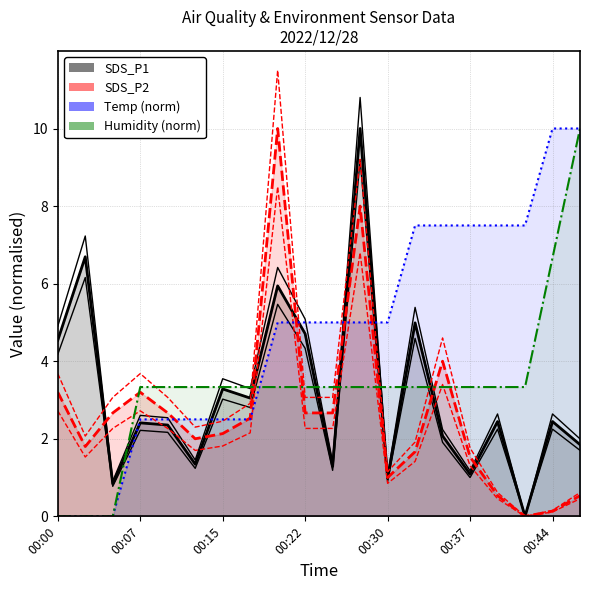

Count the number of data series in this chart.

4